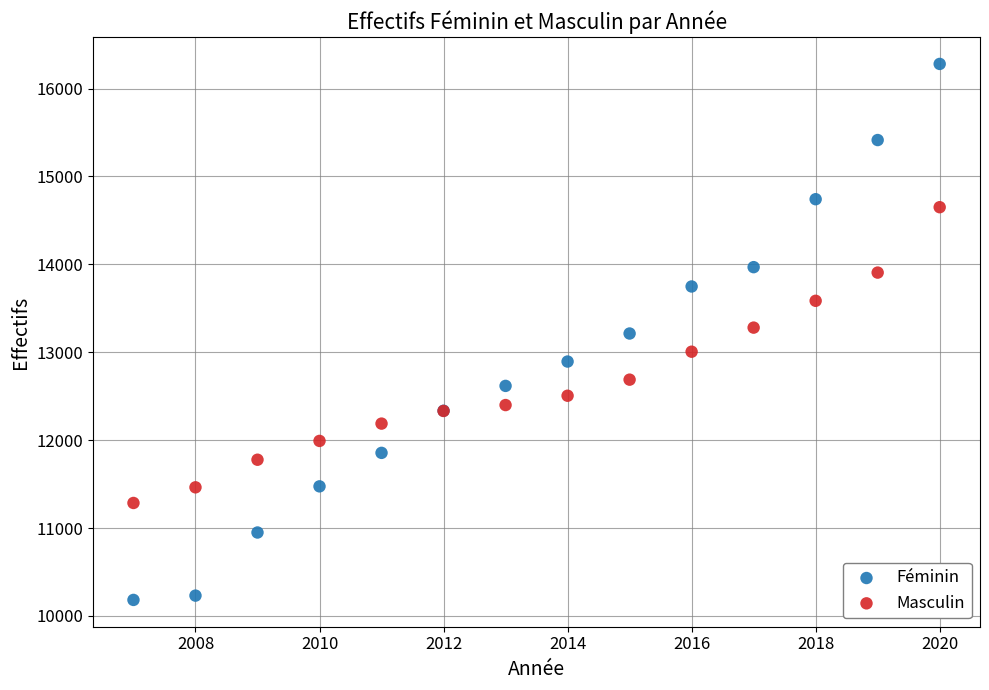

Which series contains the highest Y value?

Féminin